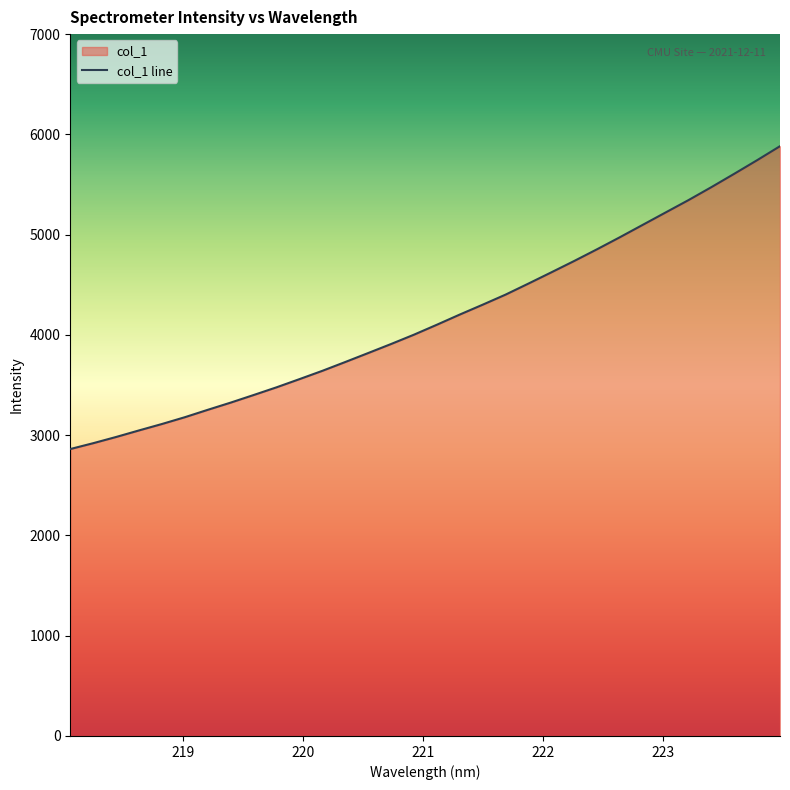

What is the label of the 9th point from the left?

219.589